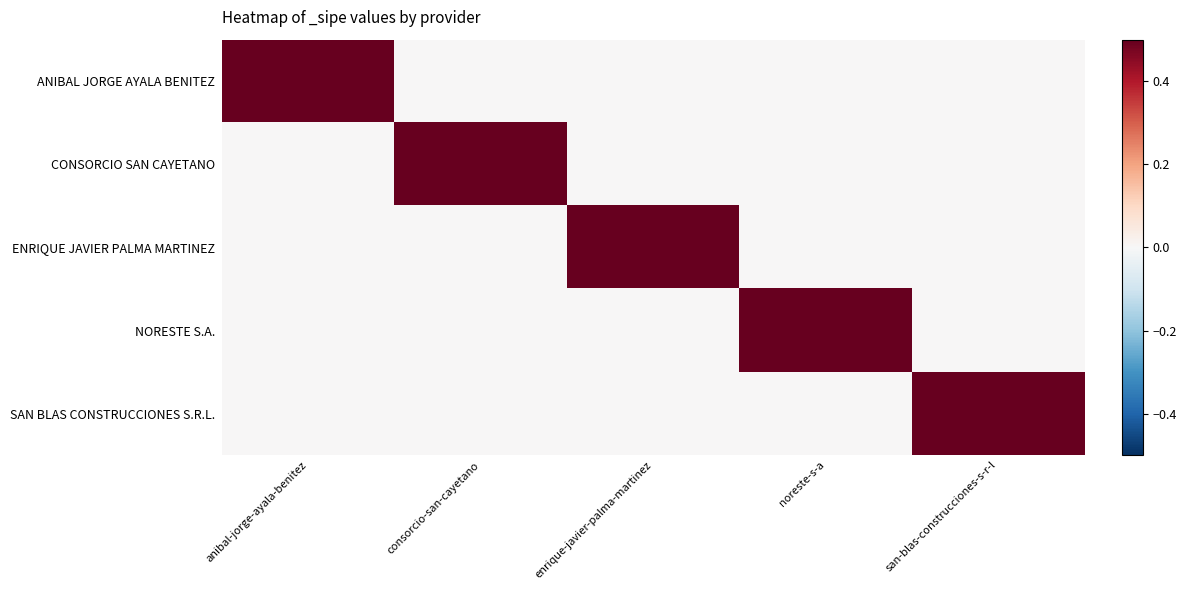

At consorcio-san-cayetano, list the series in order from largest to smallest.

CONSORCIO SAN CAYETANO, ANIBAL JORGE AYALA BENITEZ, ENRIQUE JAVIER PALMA MARTINEZ, NORESTE S.A., SAN BLAS CONSTRUCCIONES S.R.L.